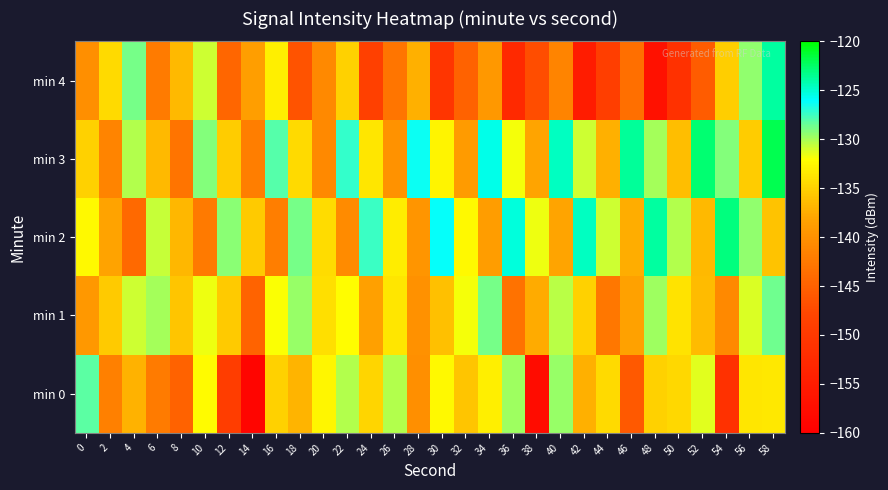

Which series has the largest total across all categories?

min 3